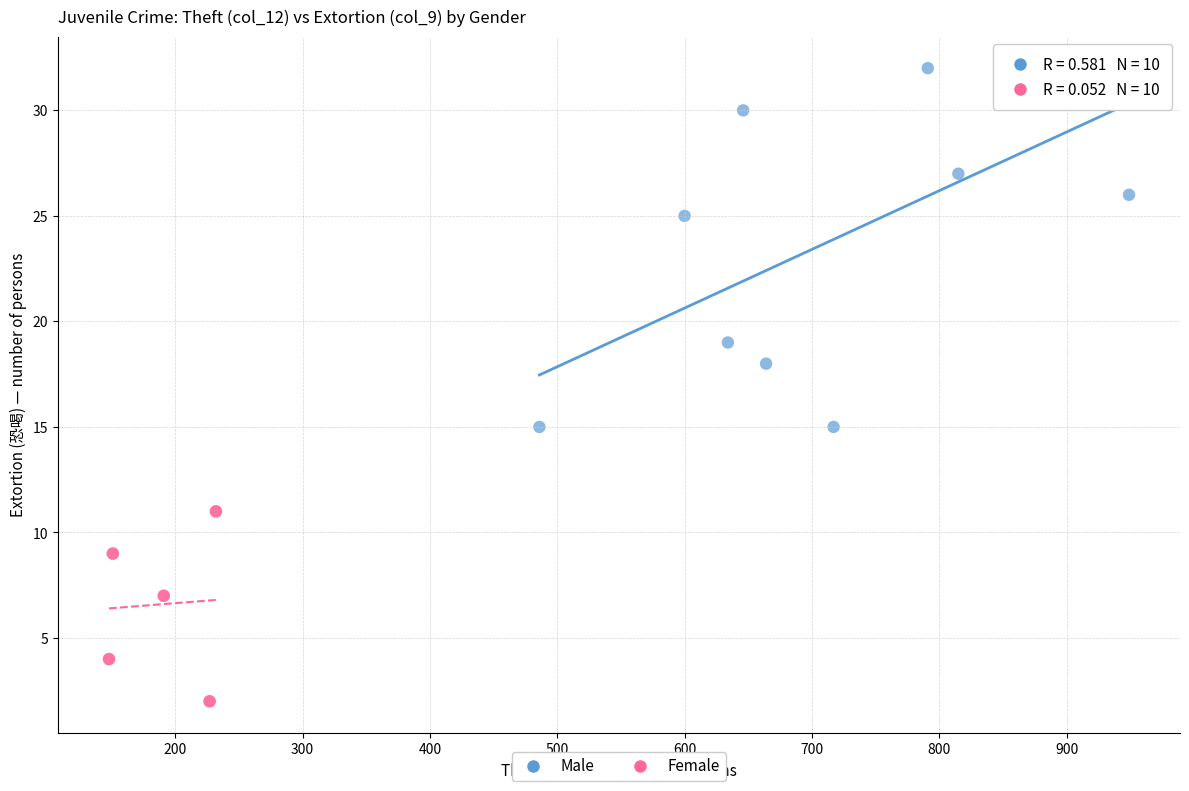

Which series contains the lowest Y value?

Female